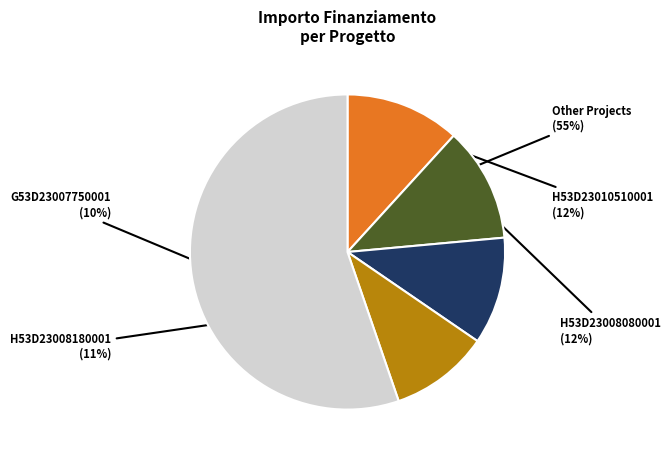

To the nearest percent, what is the difference between the largest and smallest slice percentages?

45%